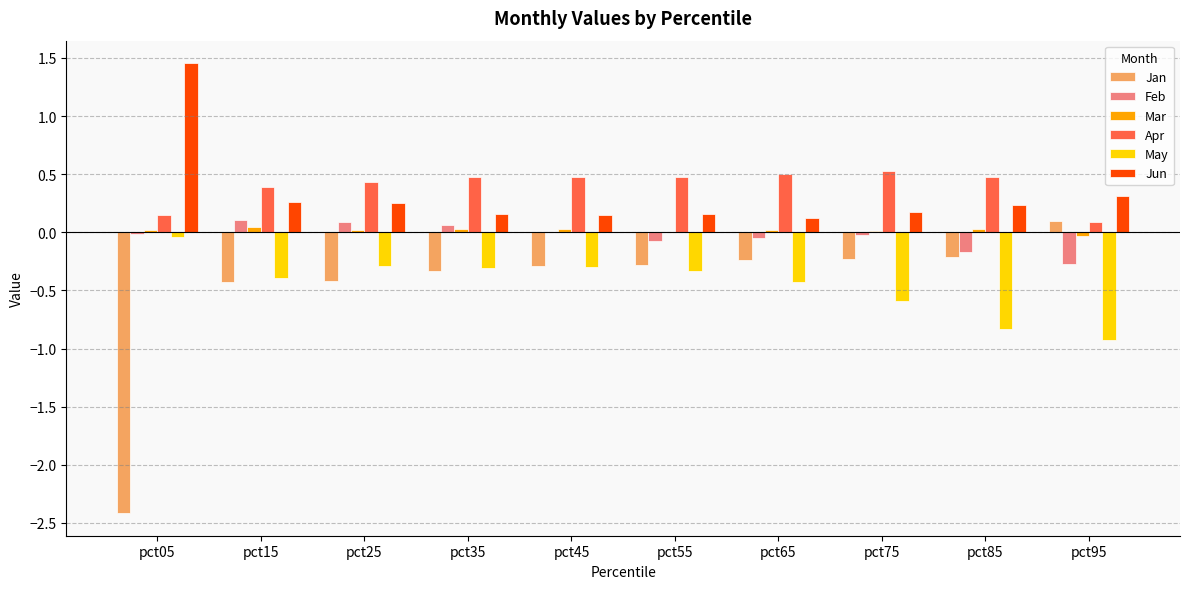

Which series has the largest range (max minus min)?

Jan